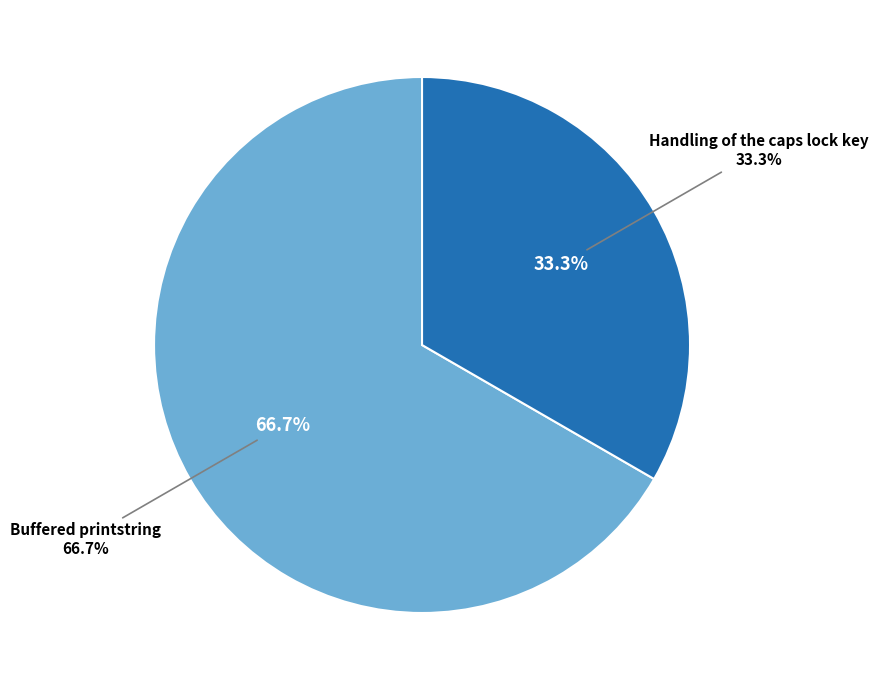

Rank the categories by value from highest to lowest.

Buffered printstring, Handling of the caps lock key